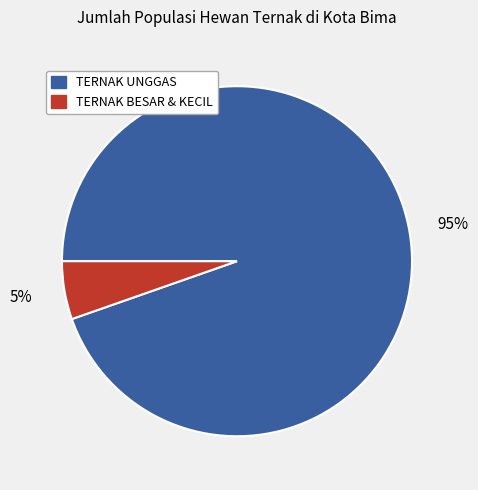

What is the smallest slice in the pie chart?

TERNAK BESAR & KECIL